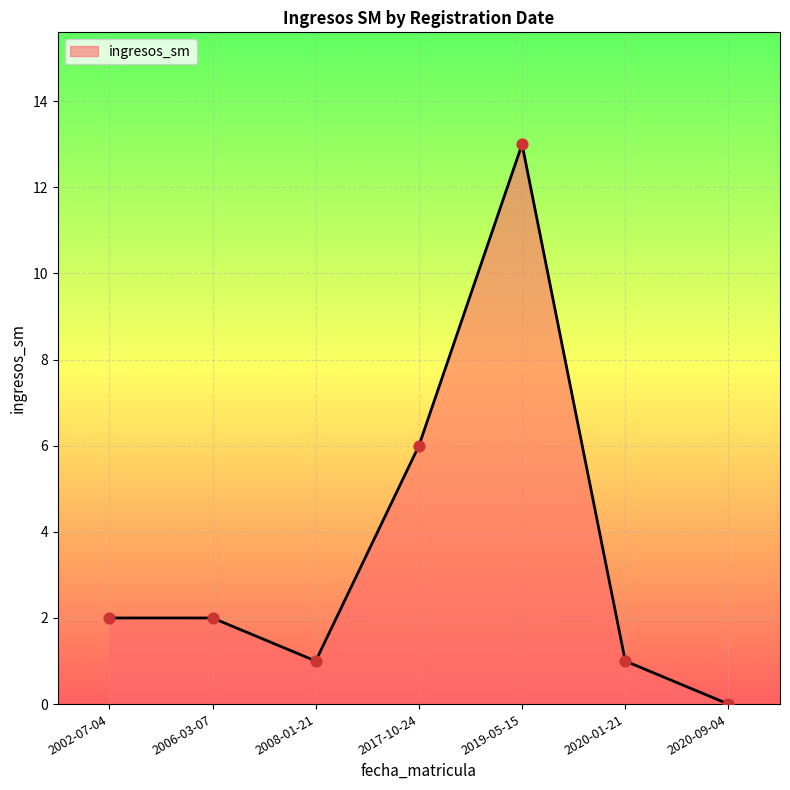

What is the change in value from 2017-10-24 to 2019-05-15?

+7